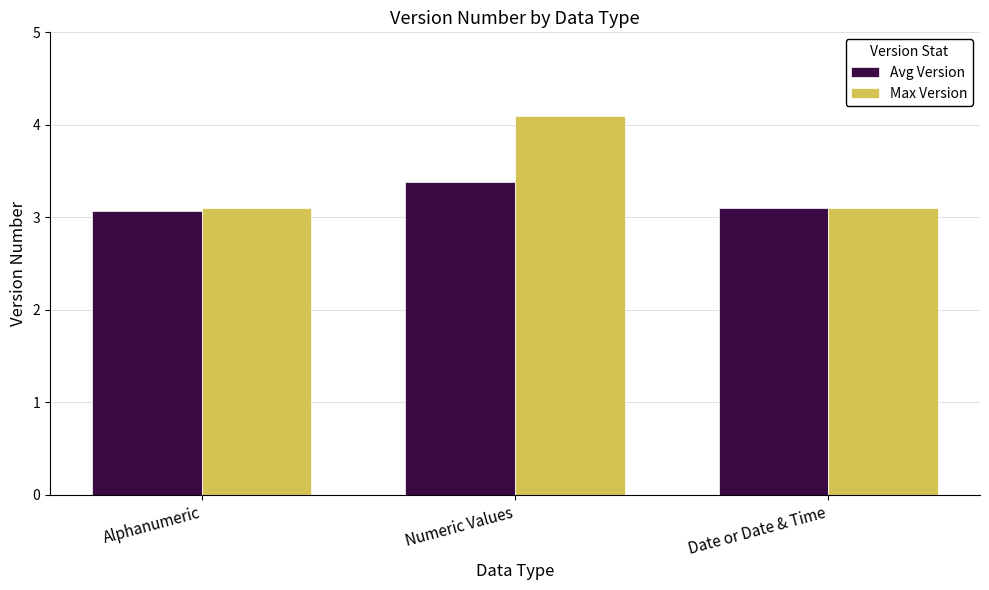

What is the approximate value of Avg Version at Numeric Values?

3.4